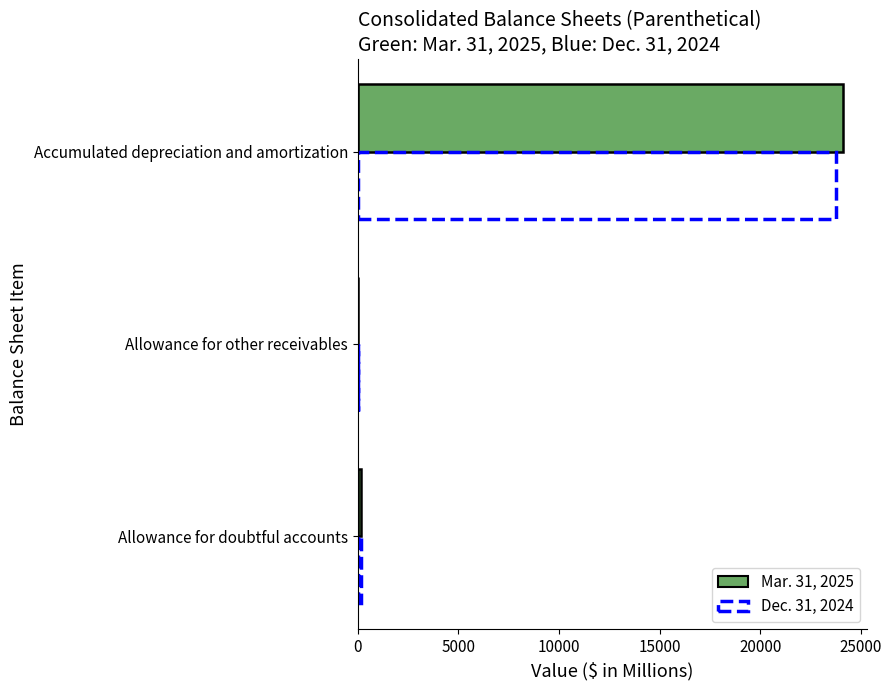

Is the value of Dec. 31, 2024 at Accumulated depreciation and amortization greater than the value of Mar. 31, 2025 at Allowance for doubtful accounts?

Yes